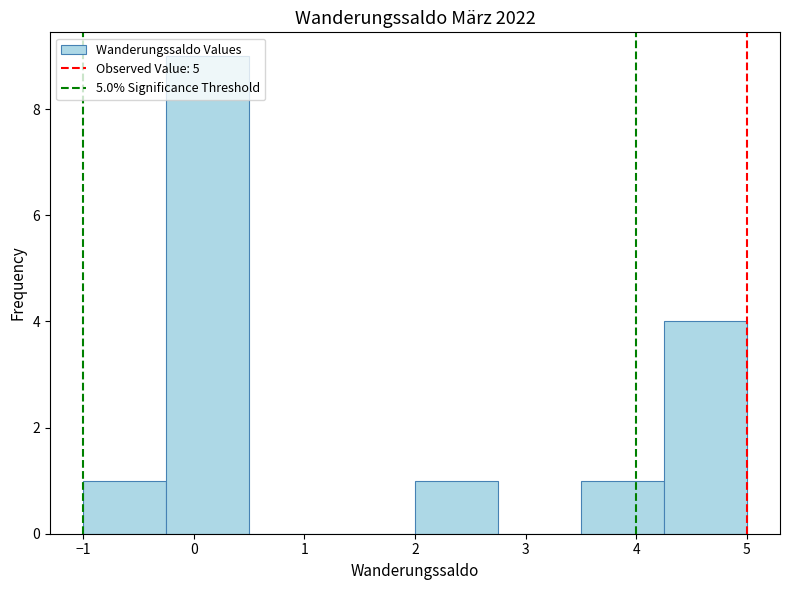

Over which range of the x-axis is the bar tallest?

-0.25 to 0.50